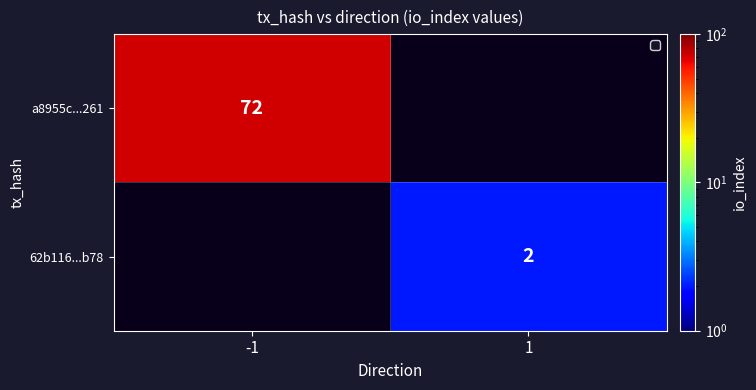

The a8955c...261 series shows 22 at -1. True or false?

False